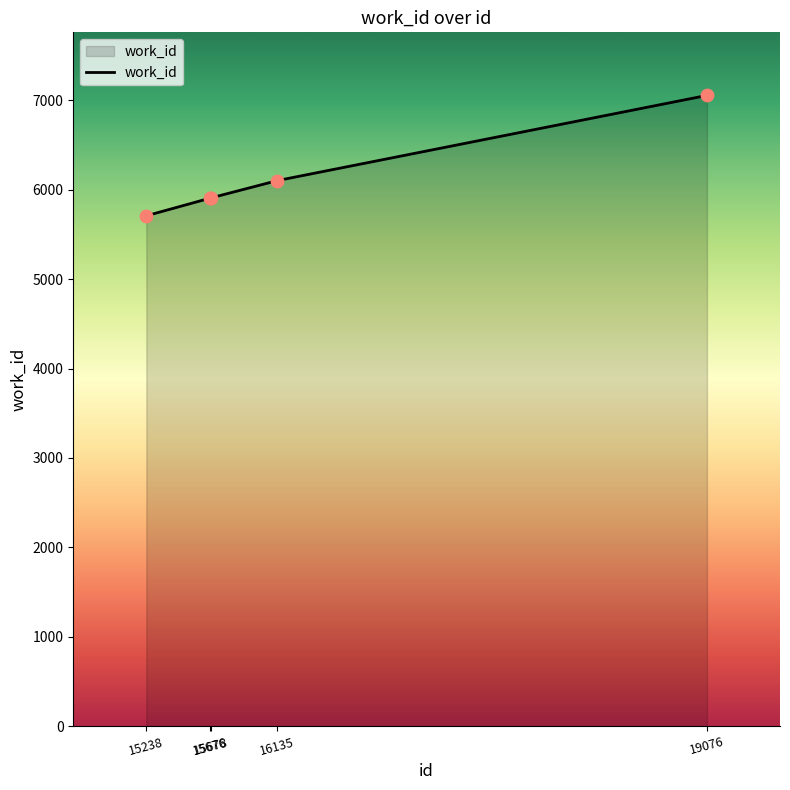

What is the ratio of the value at 16135 to the value at 19076?

0.9